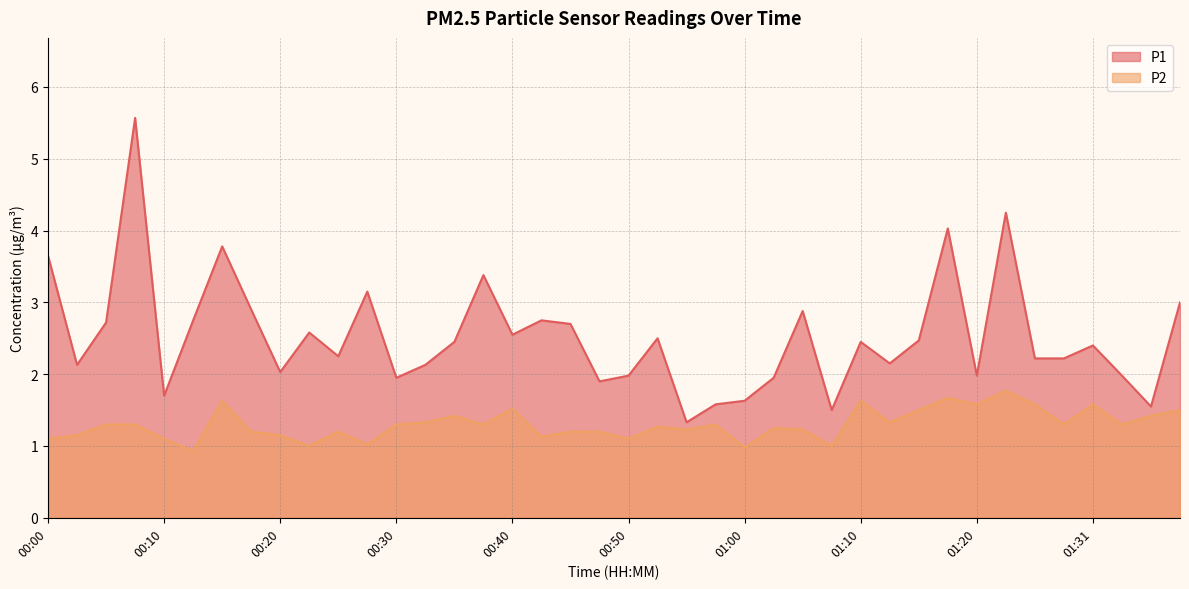

What are all the series names shown in the legend?

P1, P2